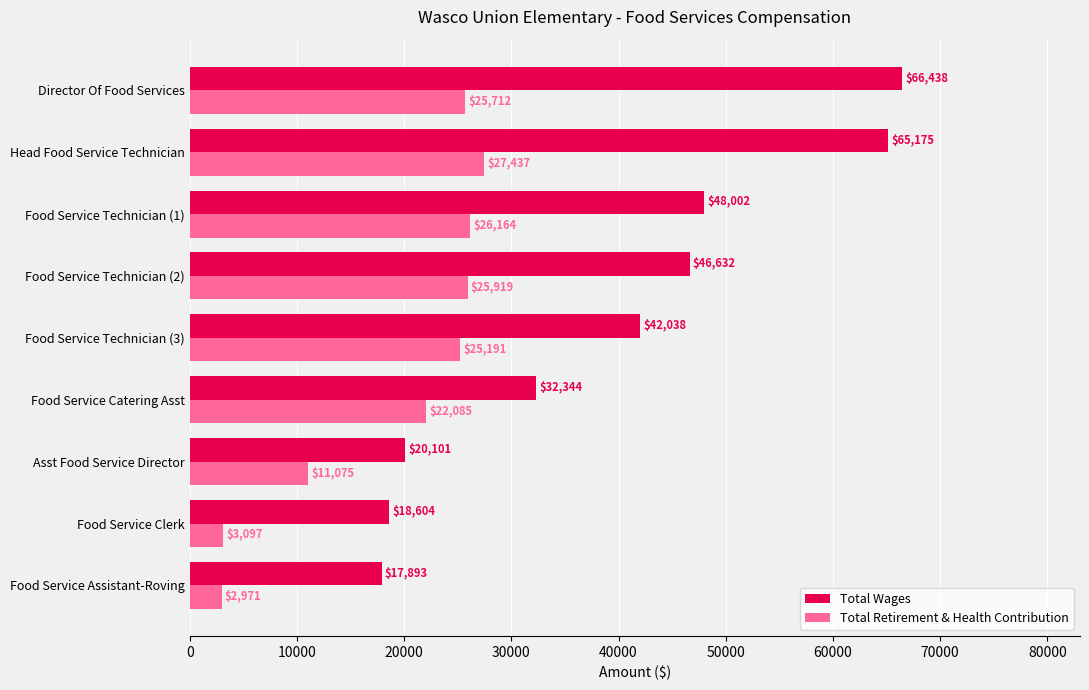

What is the difference between the maximum and minimum values in the Total Wages series?

48545